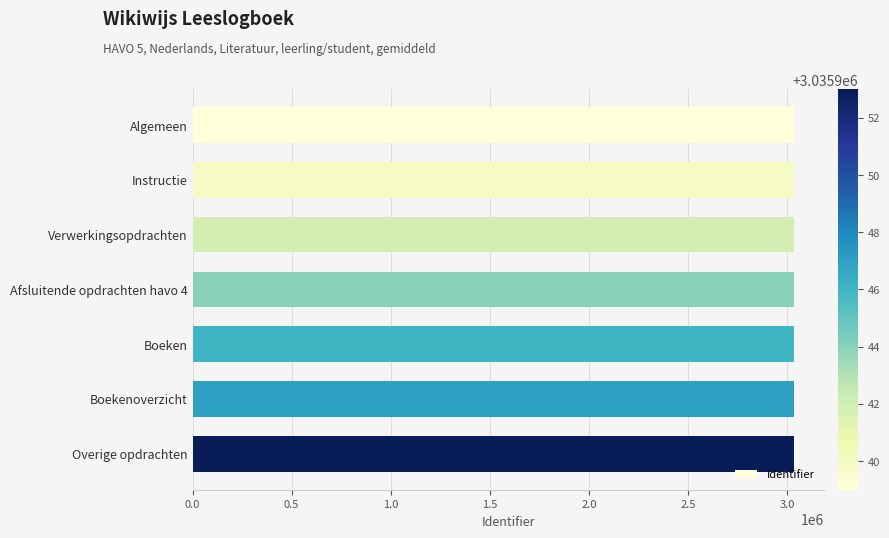

What is the sum of all values?

21251611